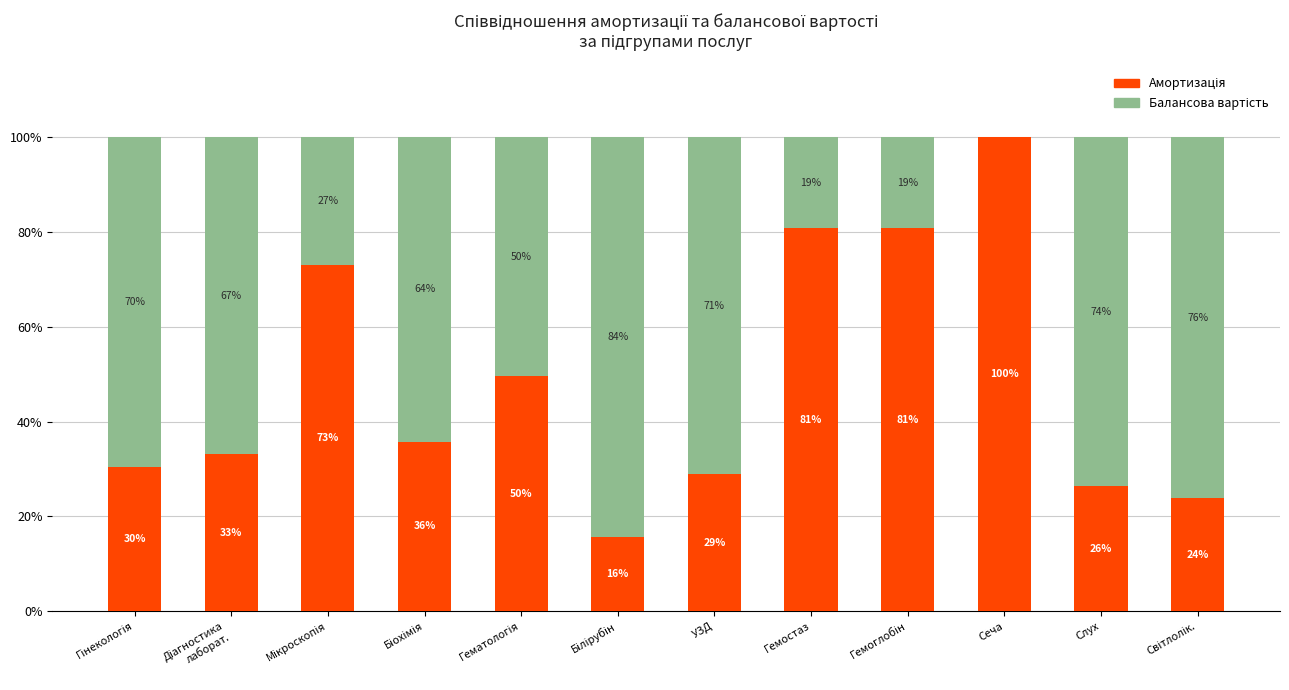

What is the total value across all series at УЗД?

100.0